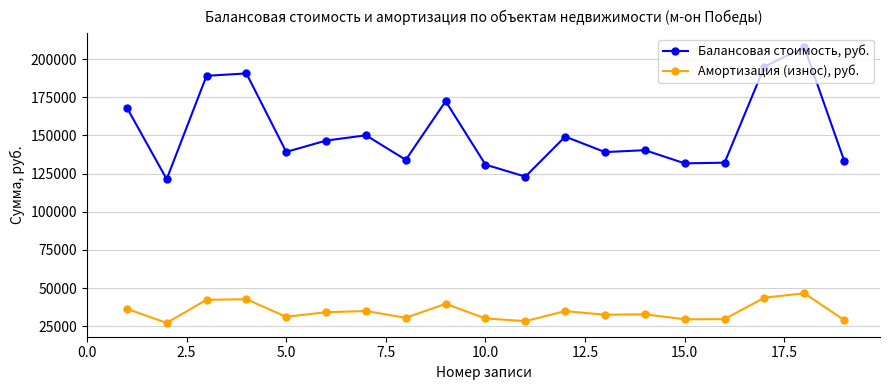

True or false: Амортизация (износ), руб. has more than 0 points higher than both neighbors.

True